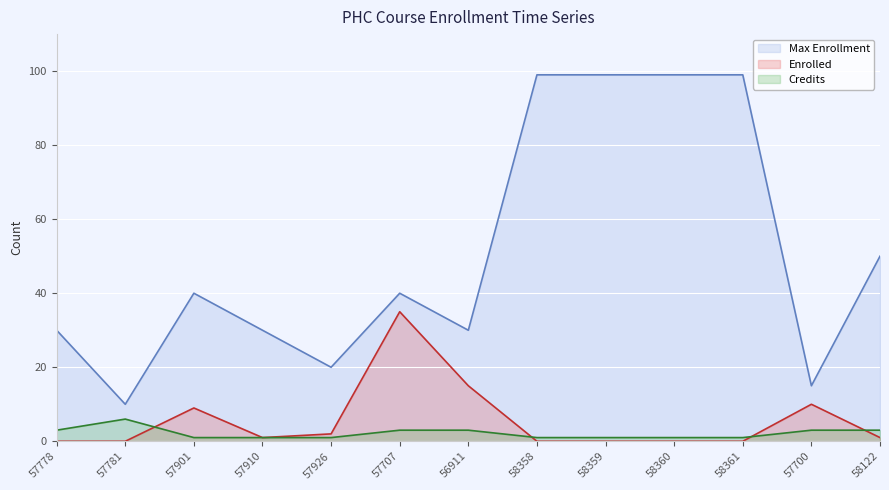

Which series has the largest total across all categories?

Max Enrollment